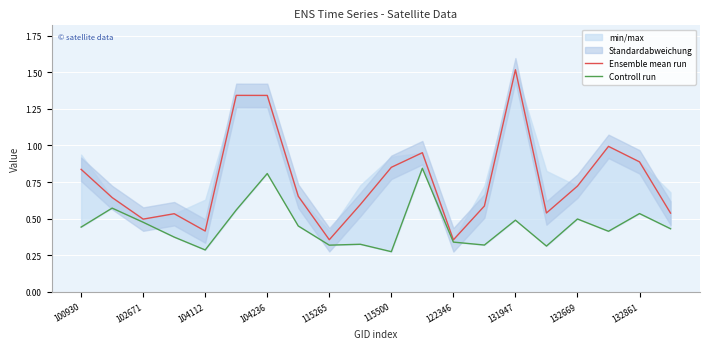

What is the value of the Ensemble mean run point at the 3rd from the left?

0.5